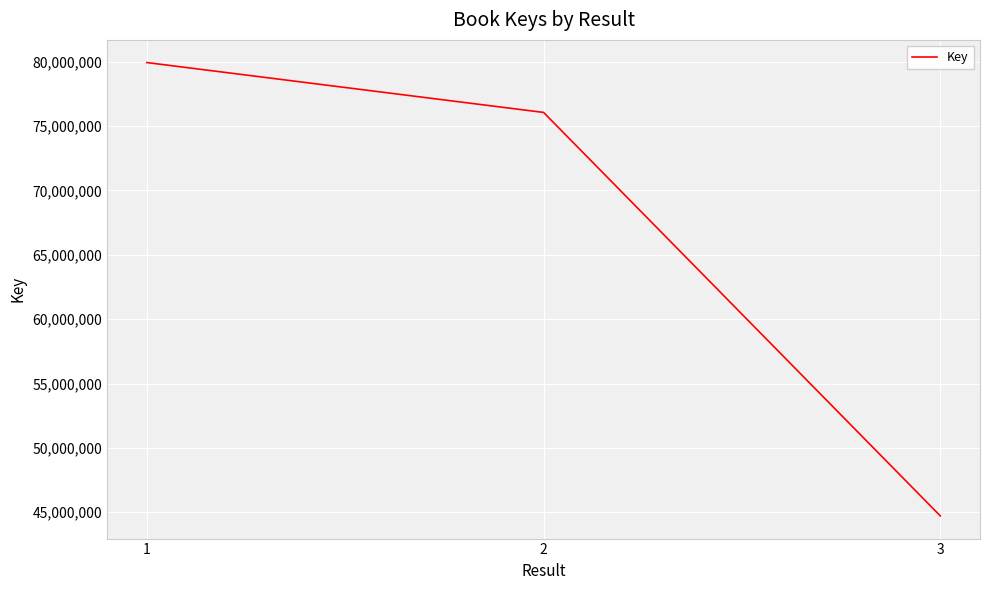

Approximately how many times larger is the value at 2 compared to 1?

1.0